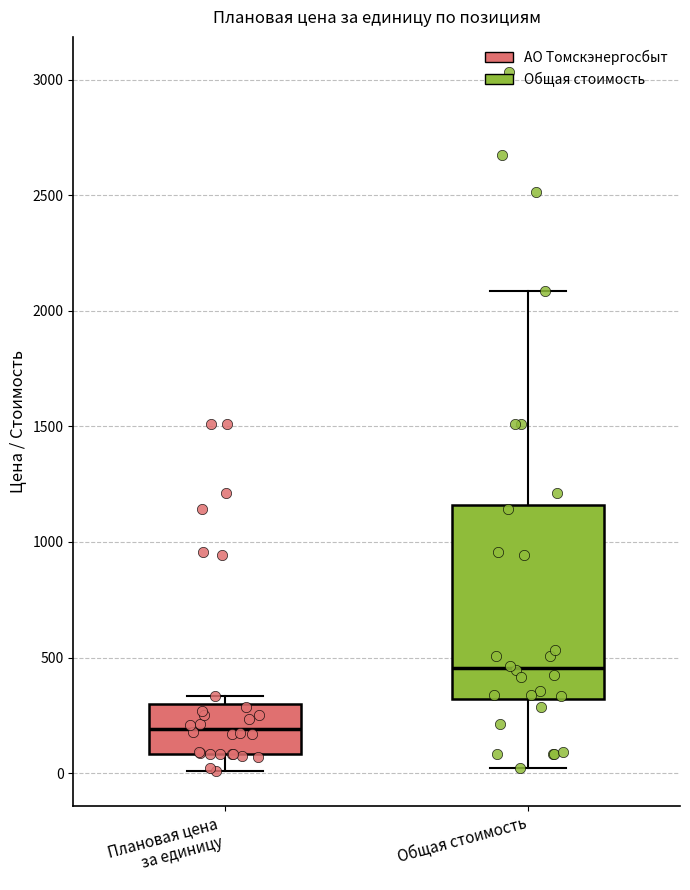

Reading left to right, transcribe this box plot: for each box, give where its median line is, the range the box spans, and where its two whiskers end, as read against the y-axis. The values are not printed on the chart, so give them approximately, as read against the axis.

Плановая цена за единицу: median 200, box 100 to 300, whiskers 0 to 350
Общая стоимость: median 450, box 300 to 1150, whiskers 0 to 2100